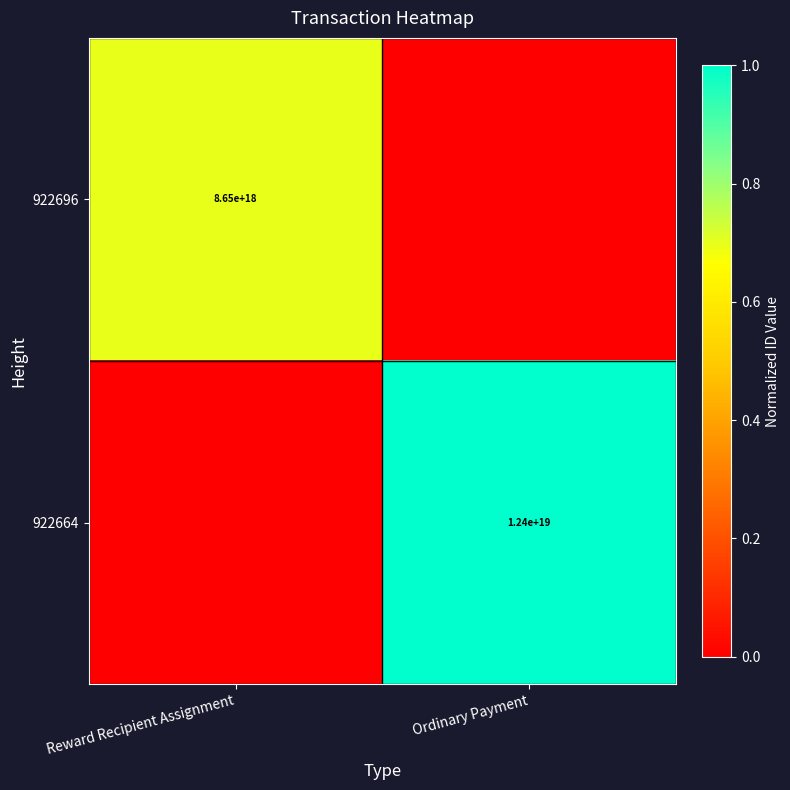

The value of 922696 at Reward Recipient Assignment is 8650000000000000000. True or false?

True